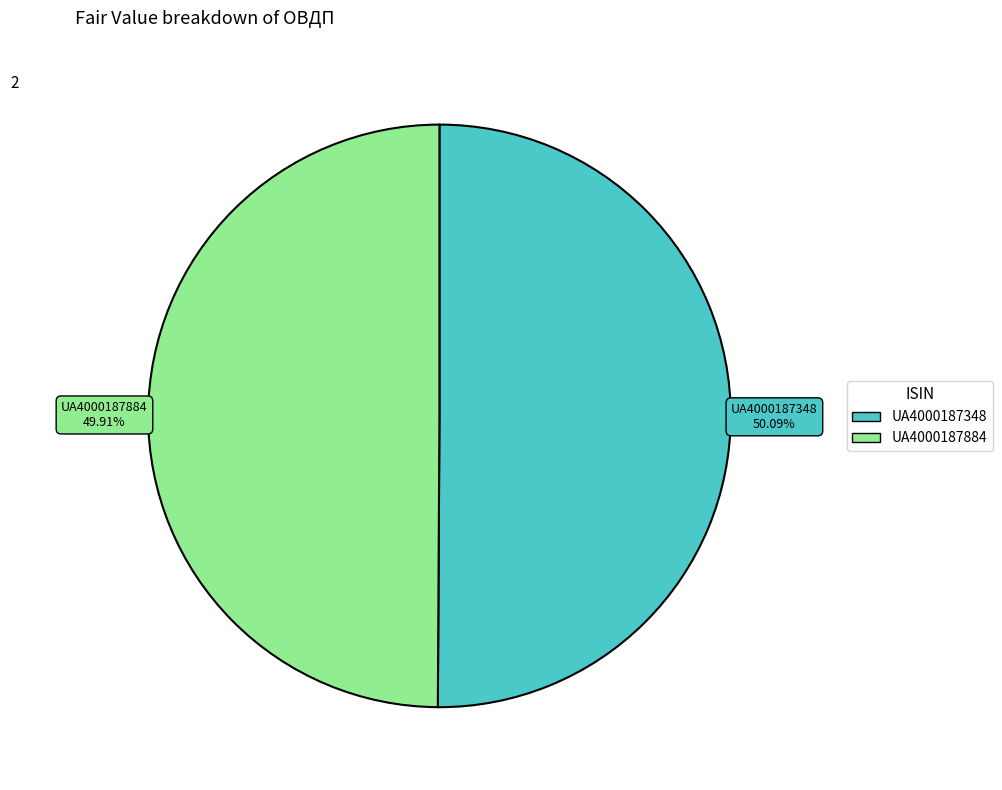

Approximately how many times larger is the value at UA4000187348 compared to UA4000187884?

1.0